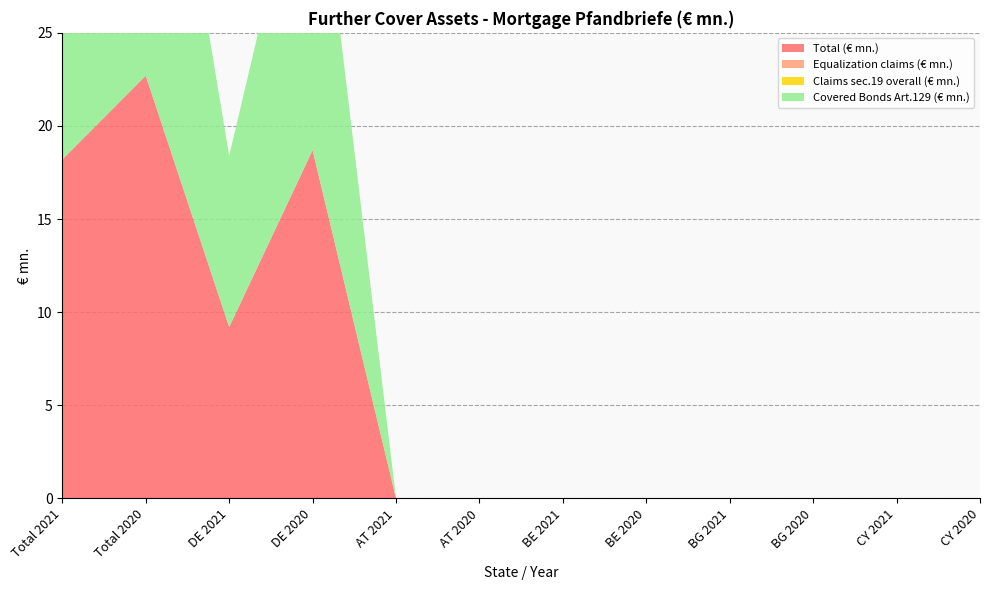

Reading left to right, list all the values displayed in this chart.

Total (€ mn.): 18.2	22.7	9.2	18.7	0.0	0.0	0.0	0.0	0.0	0.0	0.0	0.0
Equalization claims (€ mn.): 0.0	0.0	0.0	0.0	0.0	0.0	0.0	0.0	0.0	0.0	0.0	0.0
Claims sec.19 overall (€ mn.): 0.0	0.0	0.0	0.0	0.0	0.0	0.0	0.0	0.0	0.0	0.0	0.0
Covered Bonds Art.129 (€ mn.): 18.2	22.7	9.2	18.7	0.0	0.0	0.0	0.0	0.0	0.0	0.0	0.0